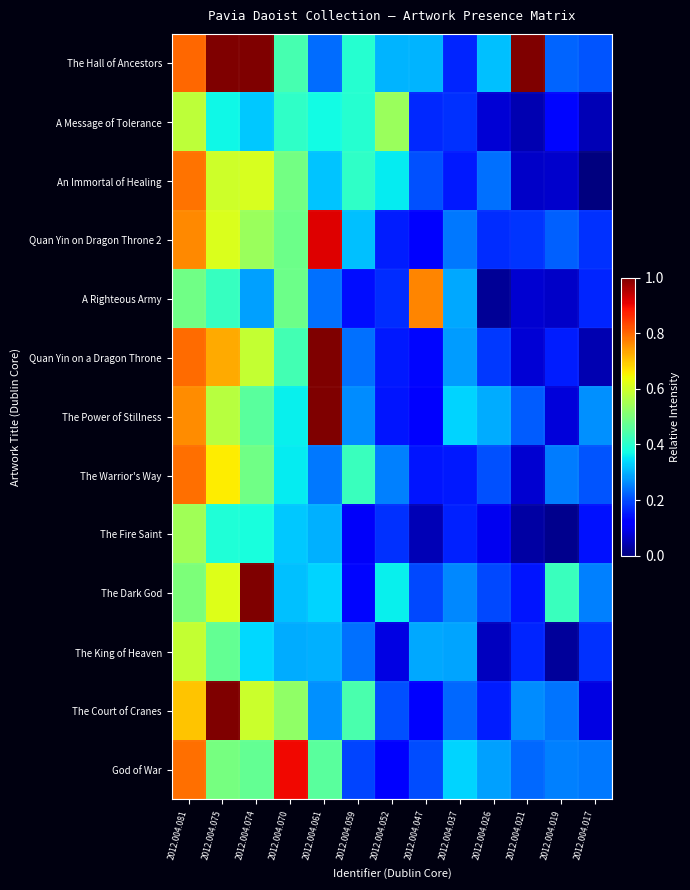

At which category does the chart reach its peak across all series?

2012.004.075